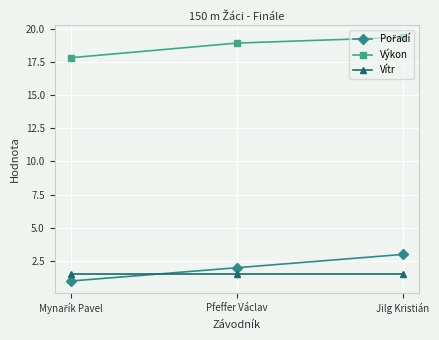

What is the spread (max minus min) of values at Jilg Kristián?

17.8